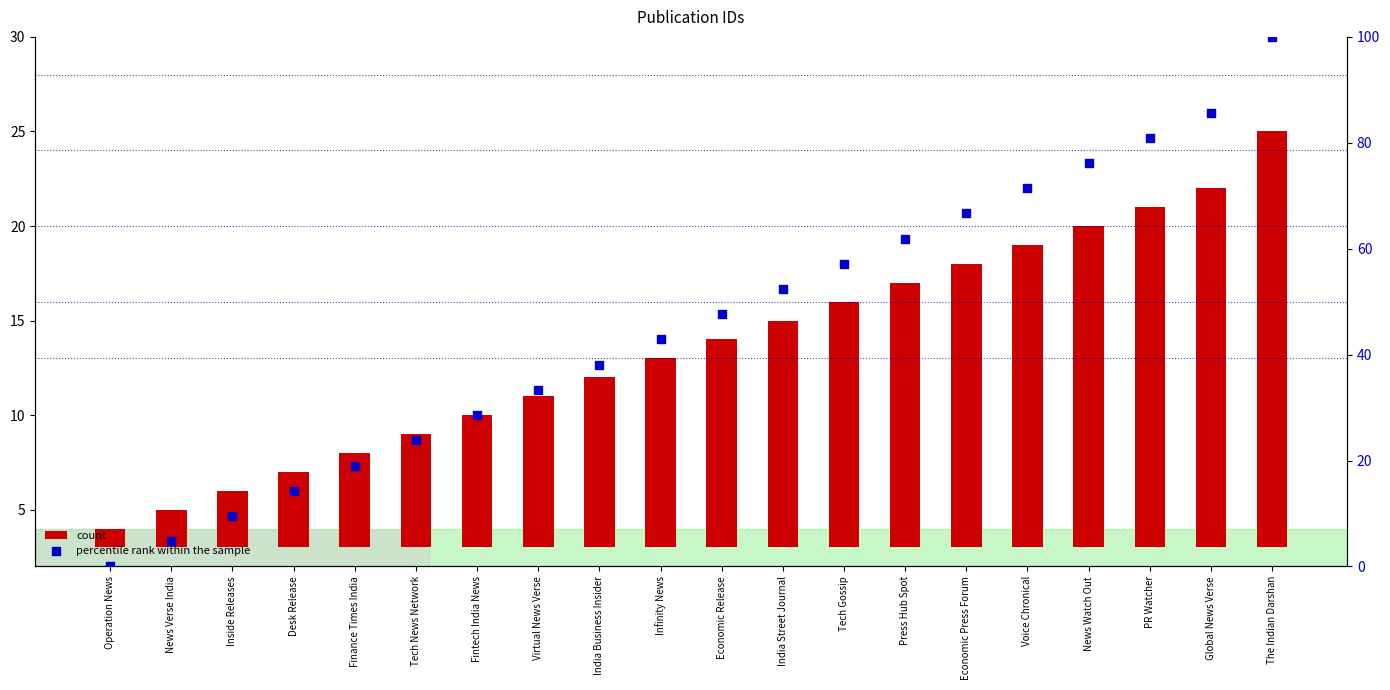

Which series contains the highest Y value?

percentile rank within the sample